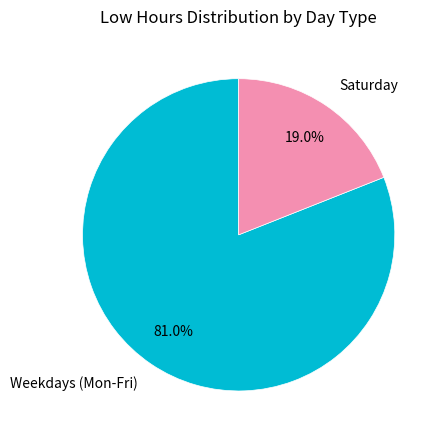

Combined, do Weekdays (Mon-Fri) and Saturday account for over 50%?

Yes